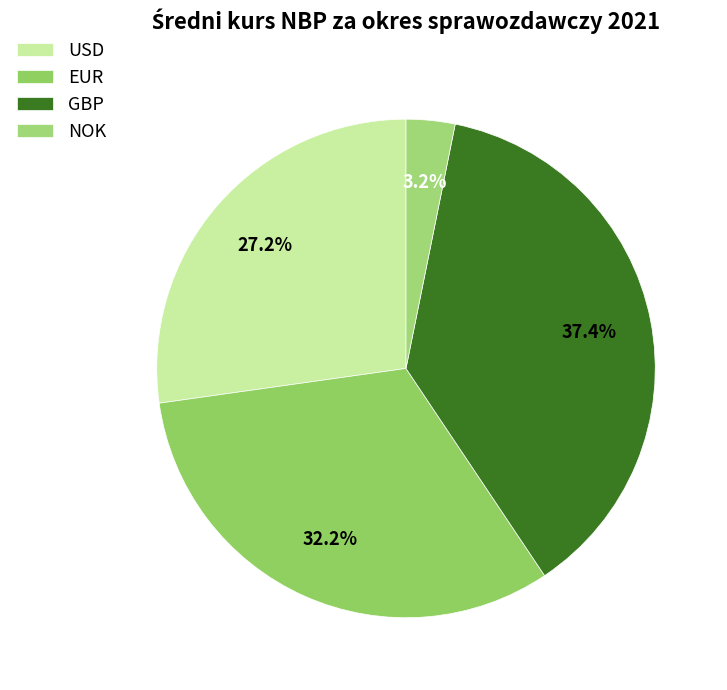

How many slices are in this pie chart?

4